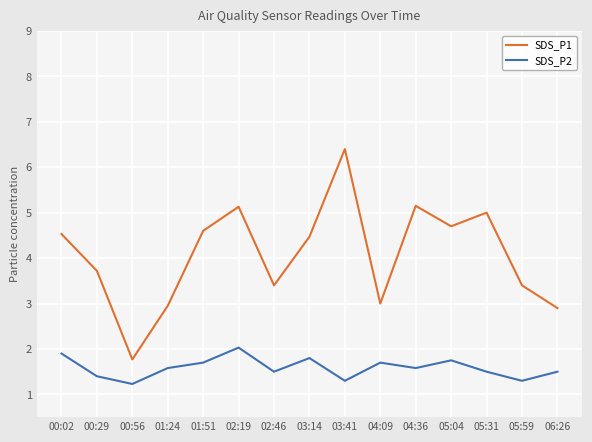

What position from the left is 00:56?

3